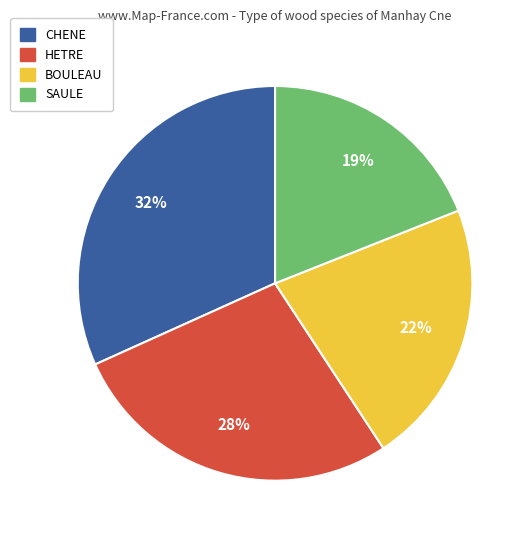

What is the ratio of the value at HETRE to the value at CHENE?

0.9